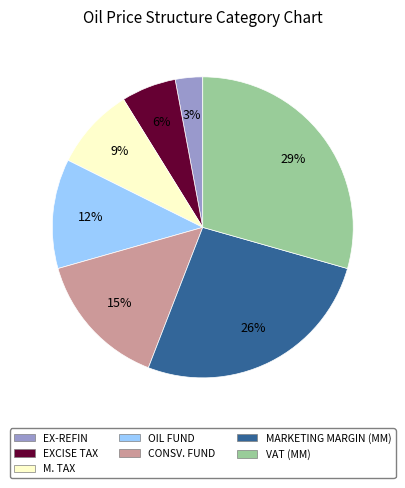

How many slices are in this pie chart?

7